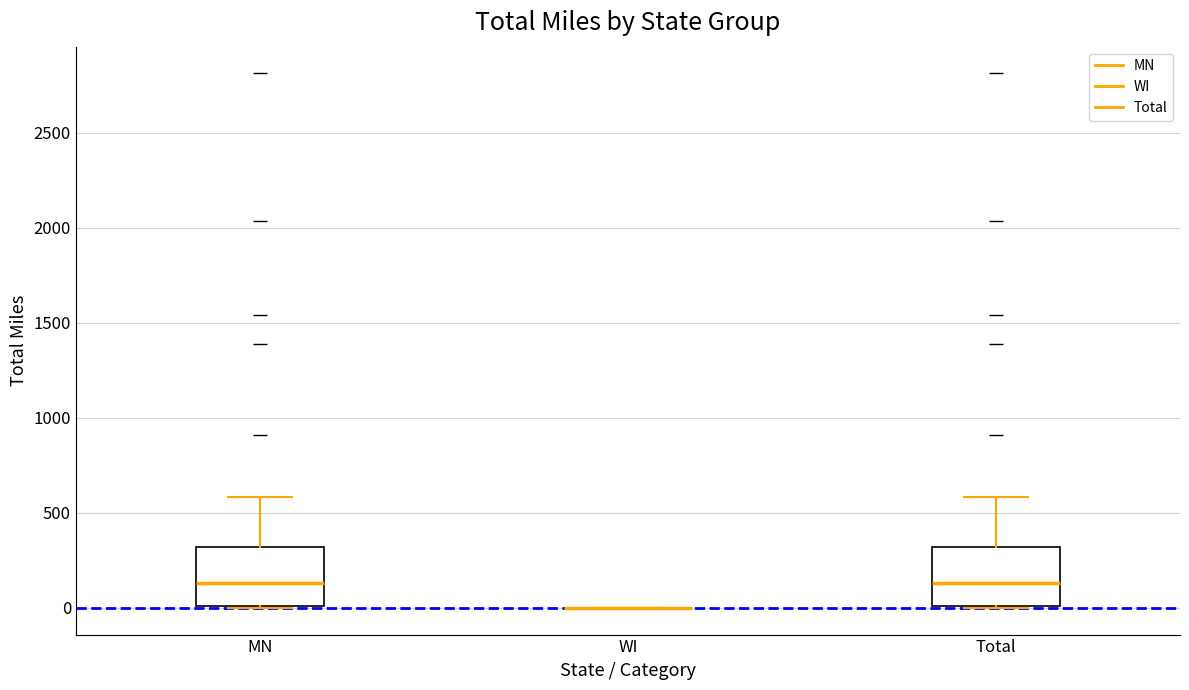

Reading left to right, read every box against the y-axis: the position of its median line, the range the box covers, and the ends of its whiskers. The values are not printed on the chart, so give them approximately, as read against the axis.

MN: median 150, box 0 to 300, whiskers 0 to 600
WI: box collapsed to a line at 0, whiskers 0 to 0
Total: median 150, box 0 to 300, whiskers 0 to 600